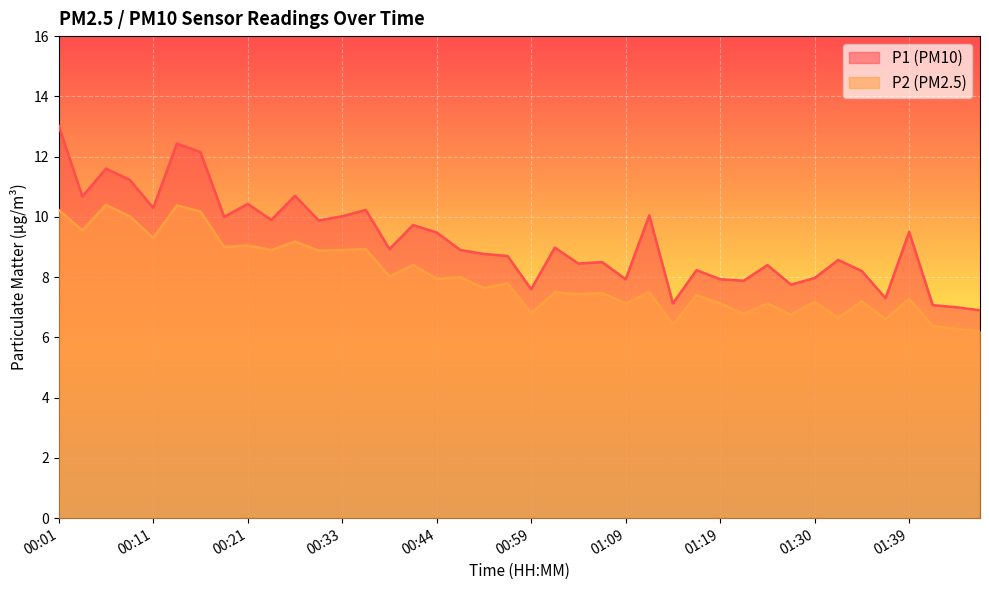

What is the label of the 40th point from the left?

01:47